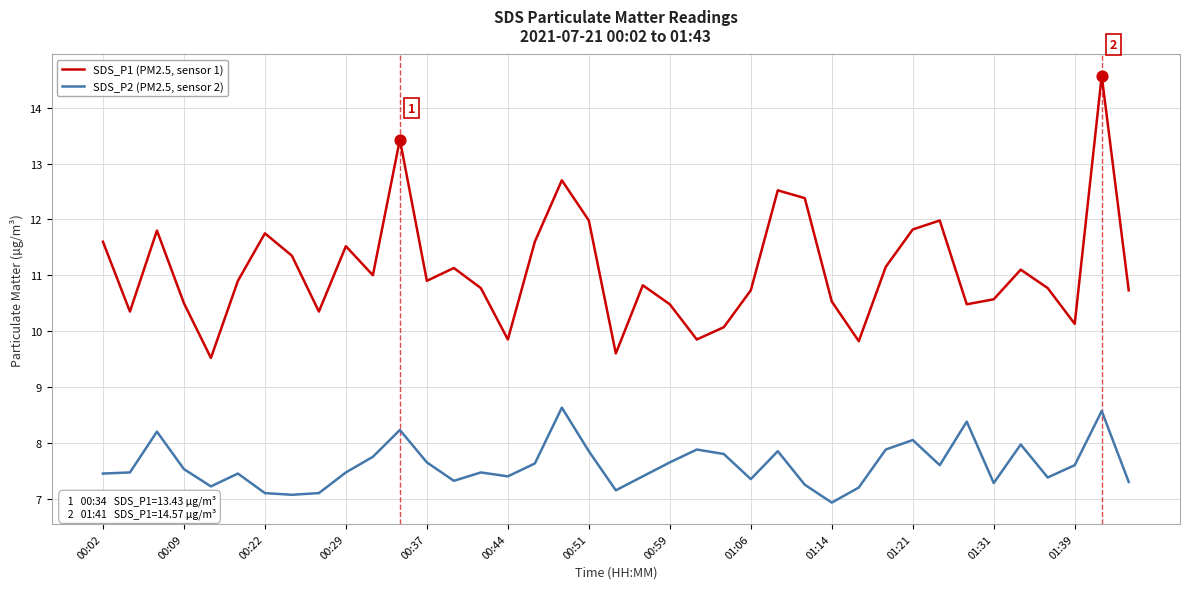

What are all the series names shown in the legend?

SDS_P1 (PM2.5, sensor 1), SDS_P2 (PM2.5, sensor 2)